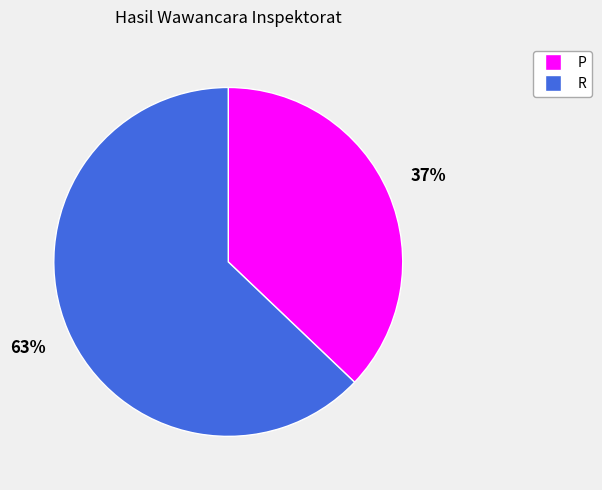

Is there a majority slice in this chart?

Yes